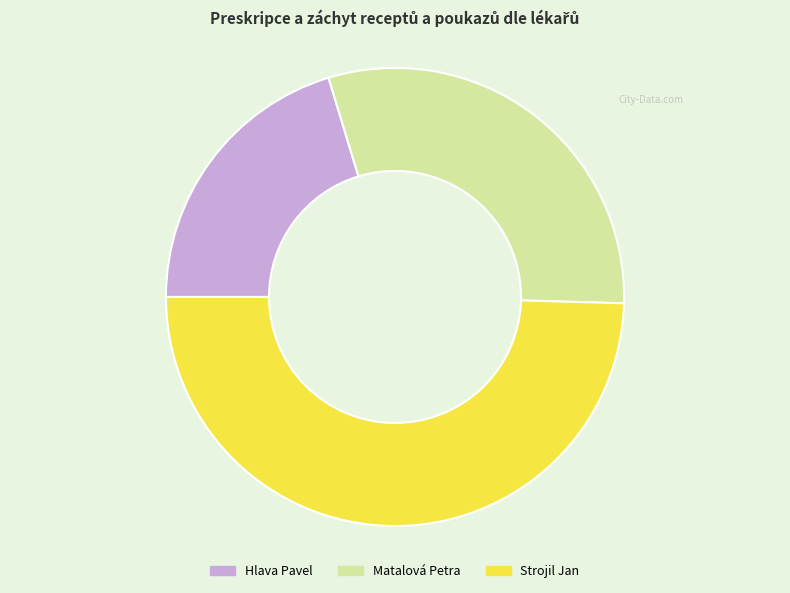

What is the ratio of the value at Strojil Jan to the value at Matalová Petra?

1.6